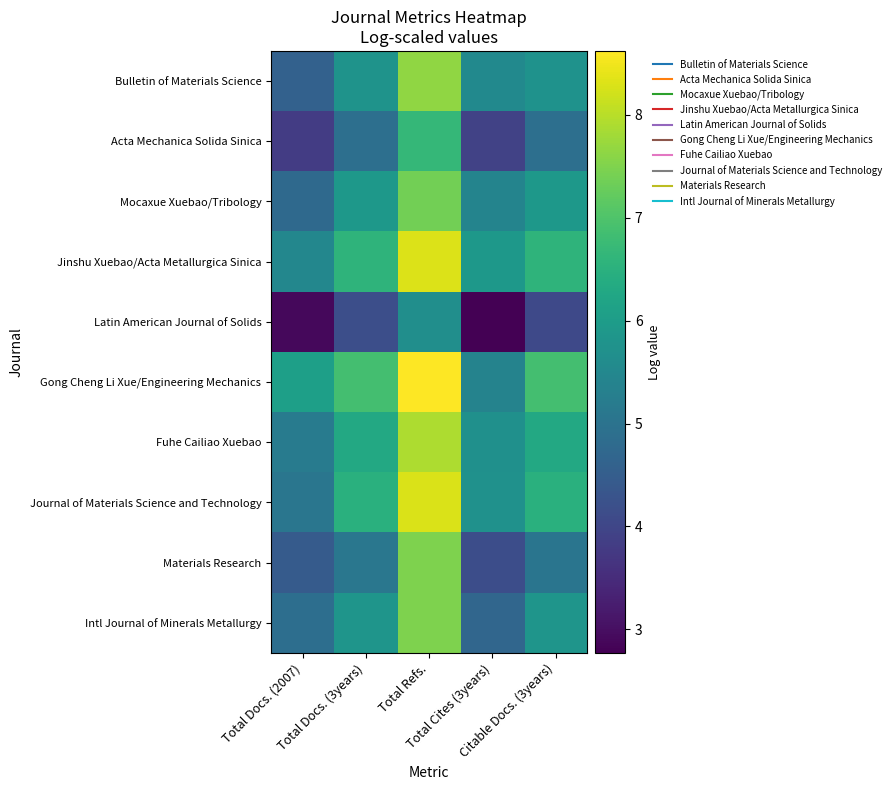

At which category is the sum across all series the highest?

Total Refs.